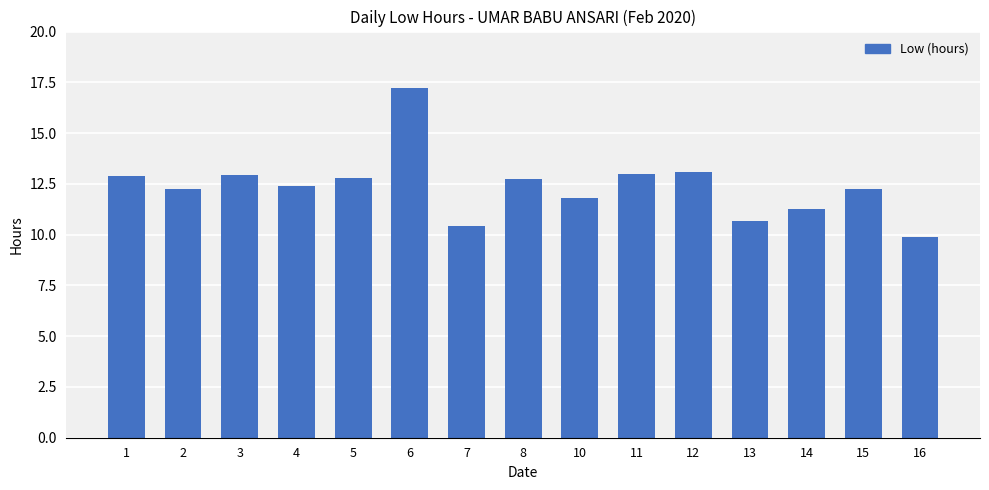

At which category does the chart reach its peak across all series?

6